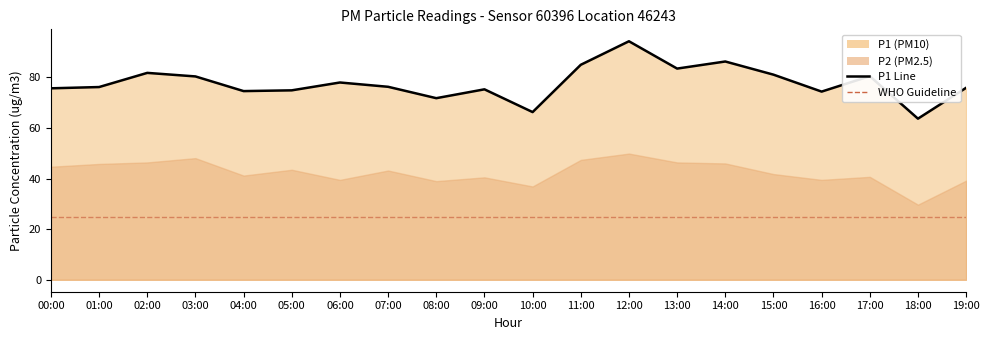

The value at 16:00 is 74.4. True or false?

True